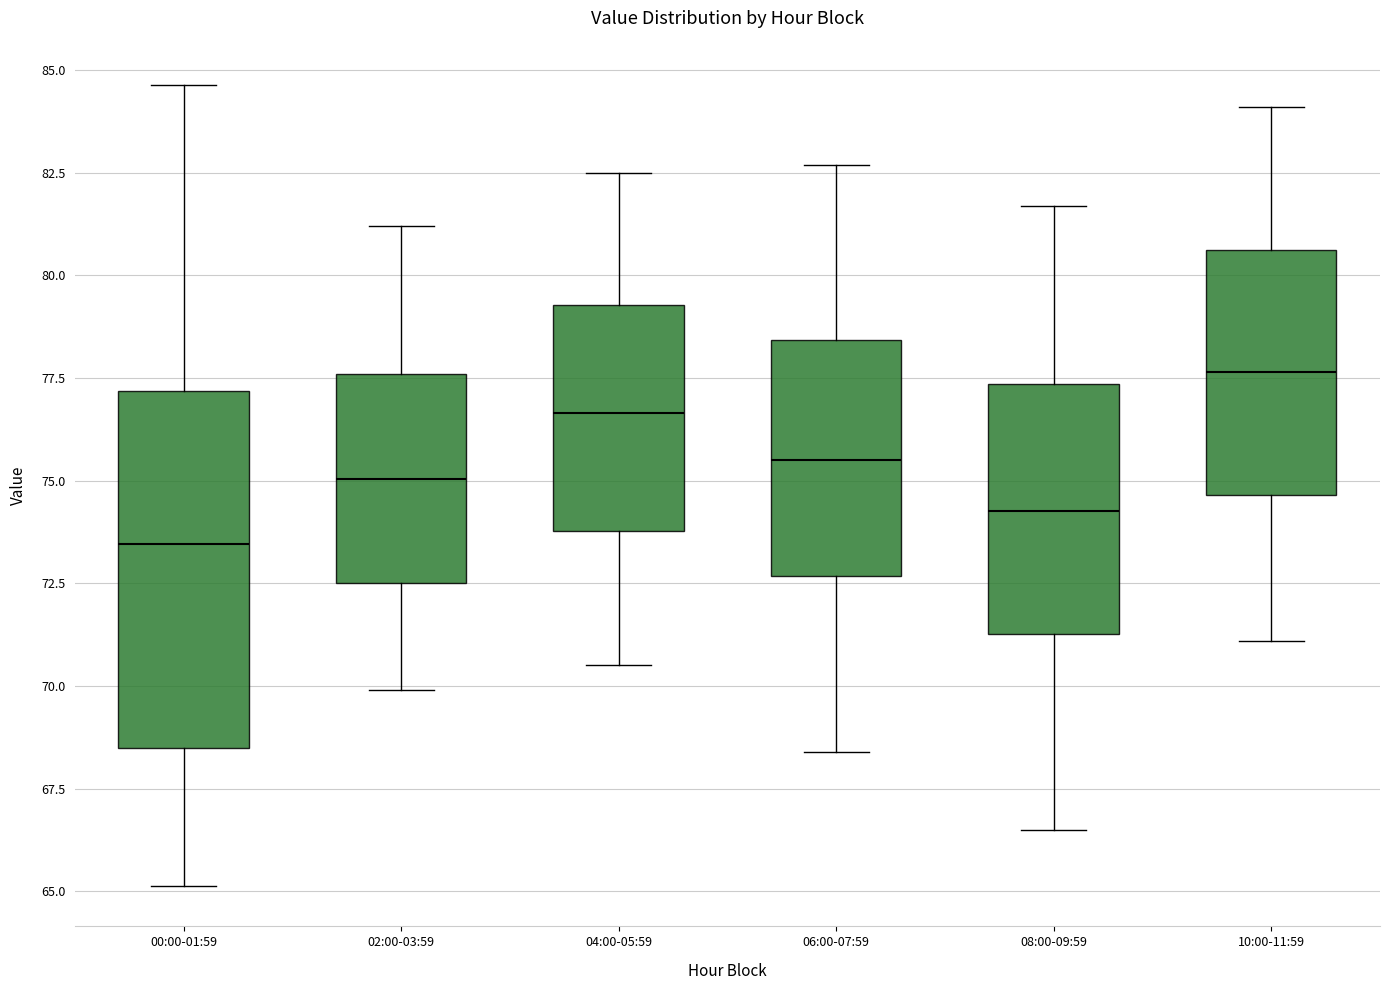

Where does the median line of the box for 10:00-11:59 sit on the y-axis? The values are not printed on the chart, so give them approximately, as read against the axis.

77.5